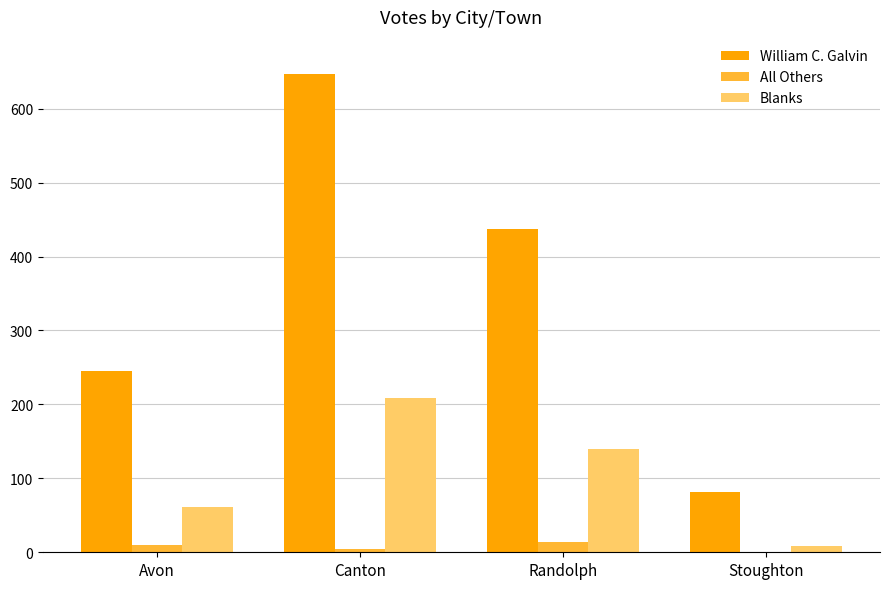

What is the average value of the All Others series?

7